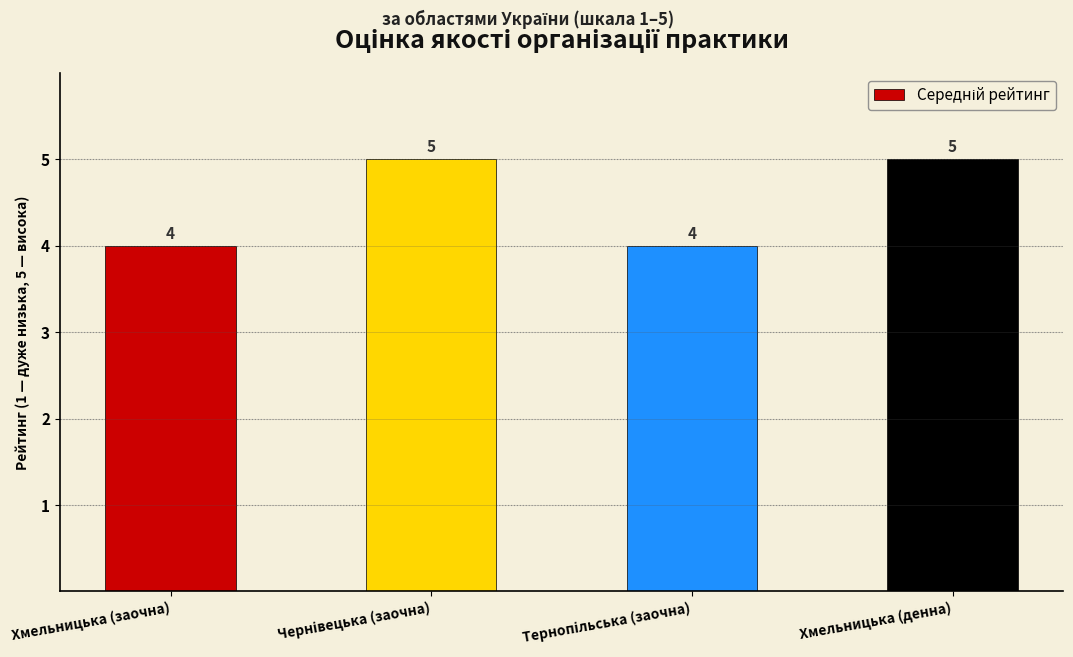

Count the number of data series in this chart.

1